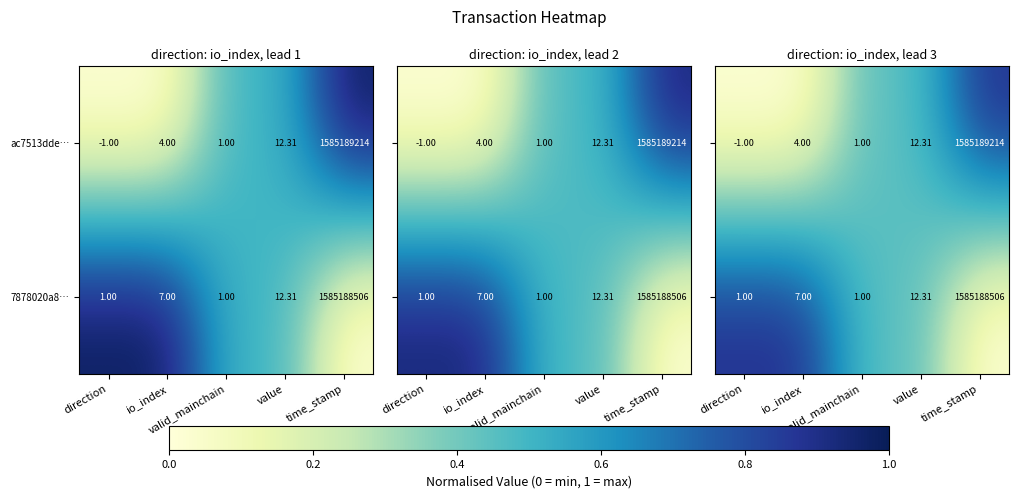

At how many categories does at least one series exceed 0?

5